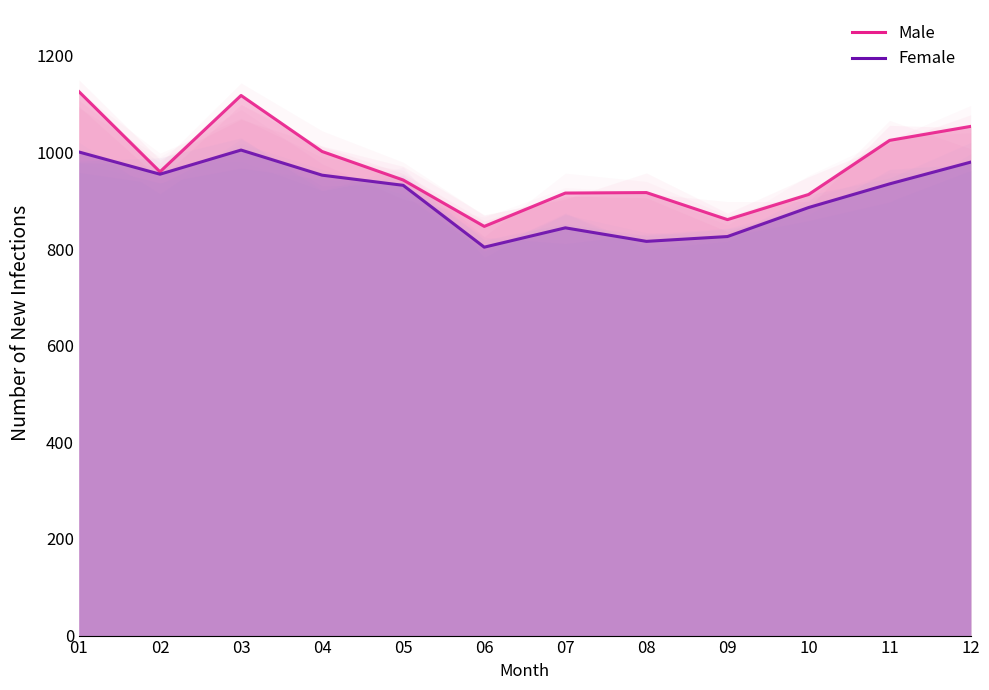

The Male series shows 184 at 10. True or false?

False